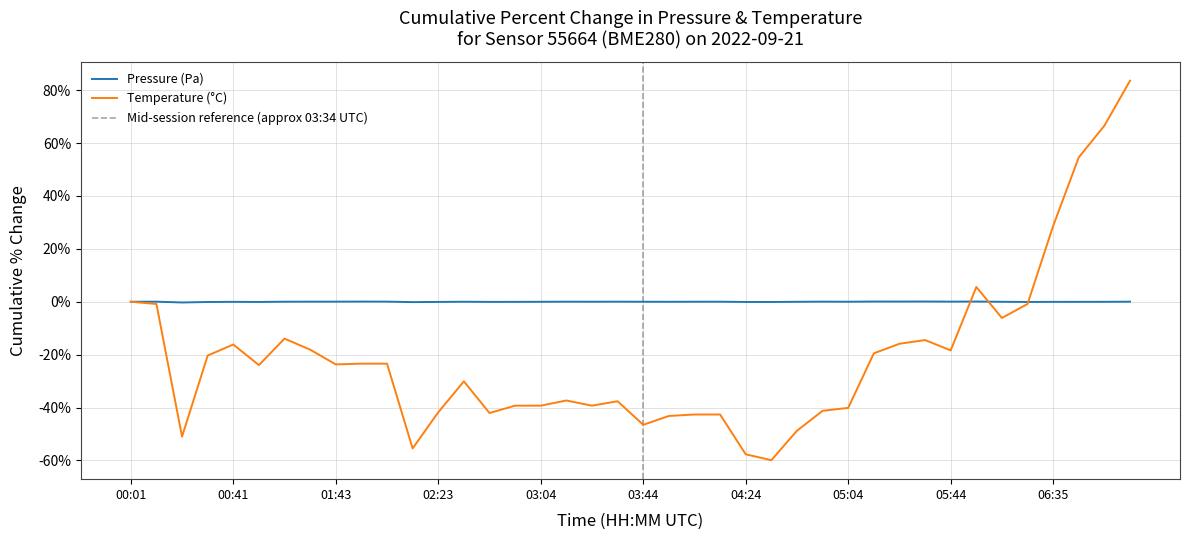

At 31, list the series in order from largest to smallest.

Pressure (Pa), Temperature (°C)